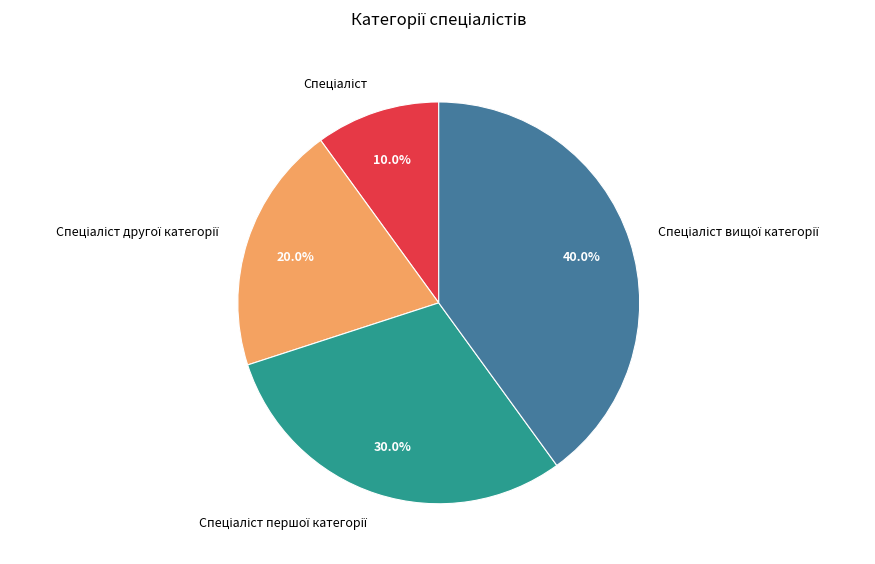

Is there a majority slice in this chart?

No